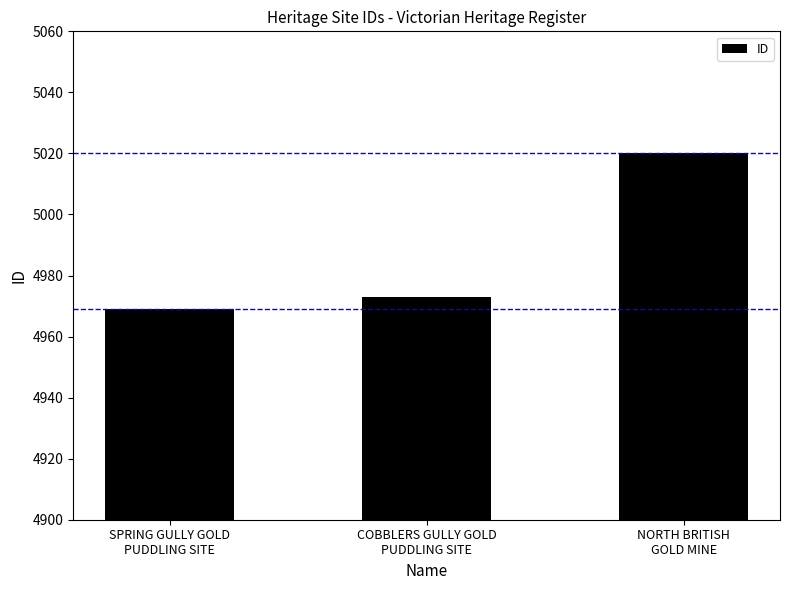

Rank the categories by value from highest to lowest.

NORTH BRITISH
GOLD MINE, COBBLERS GULLY GOLD
PUDDLING SITE, SPRING GULLY GOLD
PUDDLING SITE